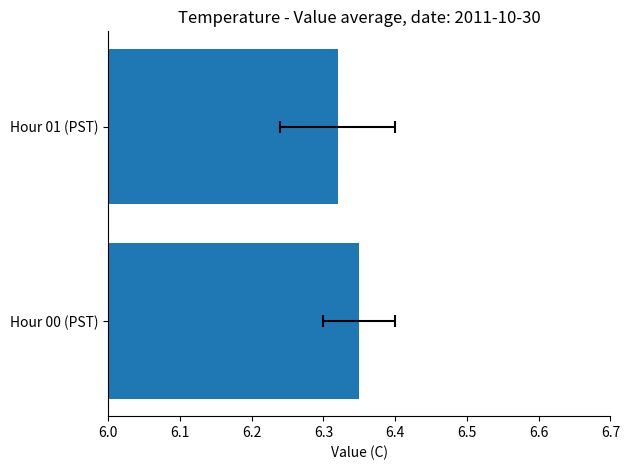

True or false: the data shows 11.0 at Hour 01 (PST).

False